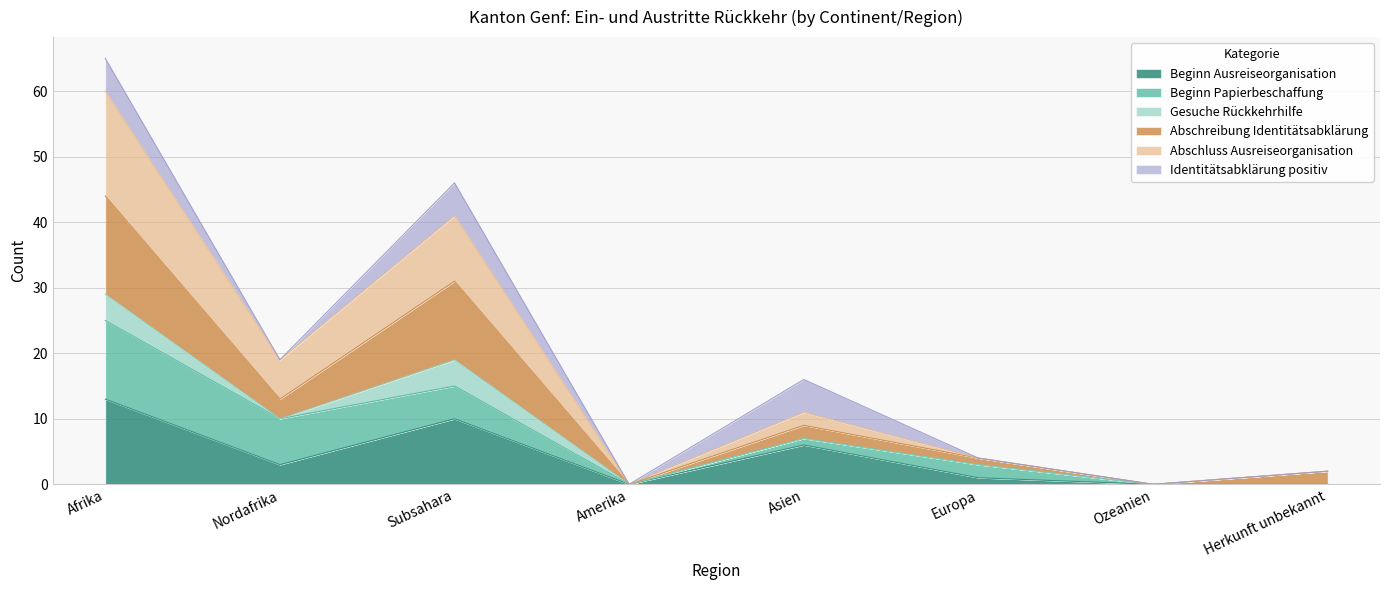

Which series has the largest total across all categories?

Abschluss Ausreiseorganisation